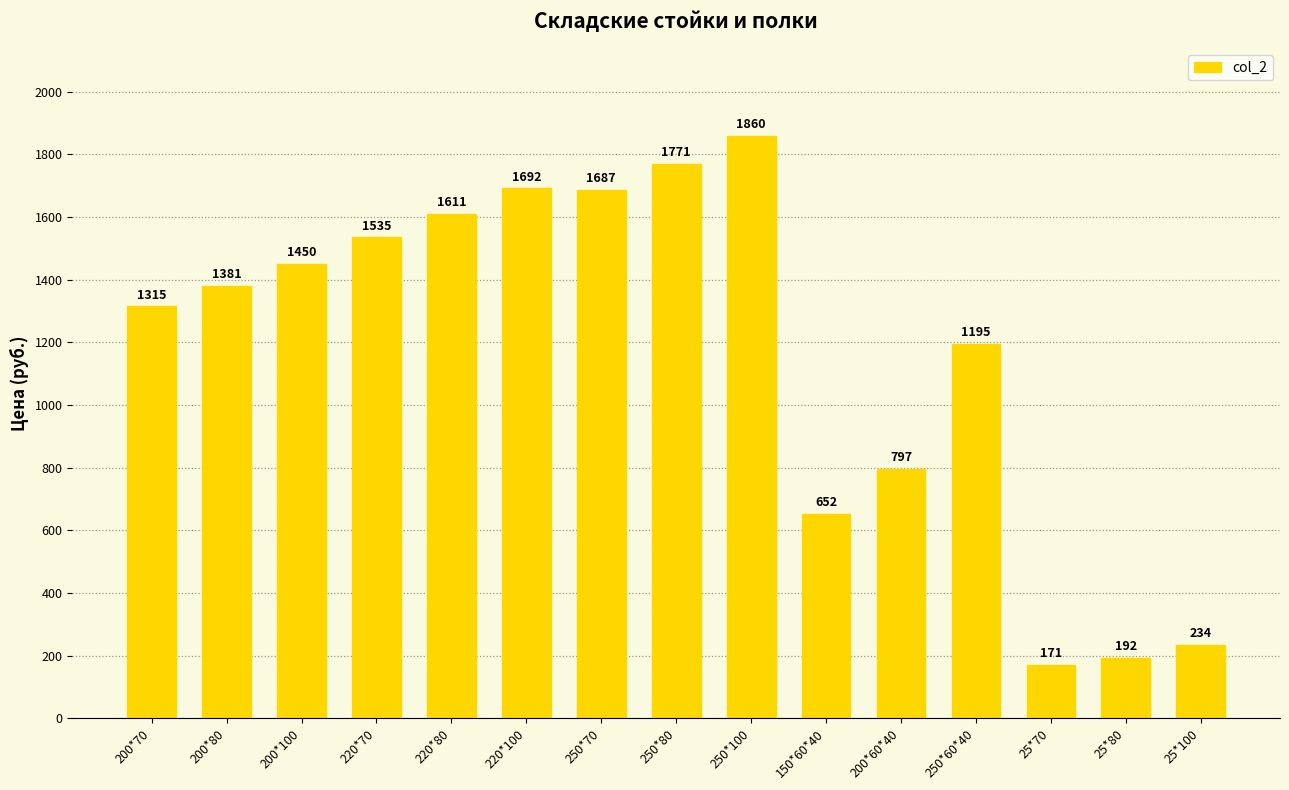

How many values are below 1381?

7